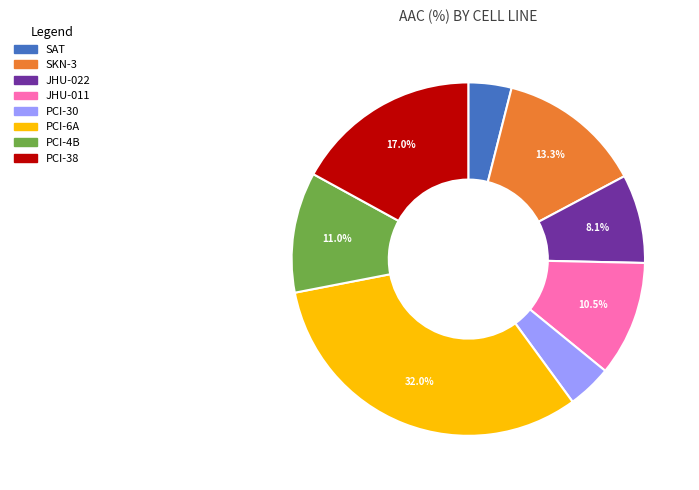

Combined, what portion of the pie is SKN-3 and JHU-011?

23.8%